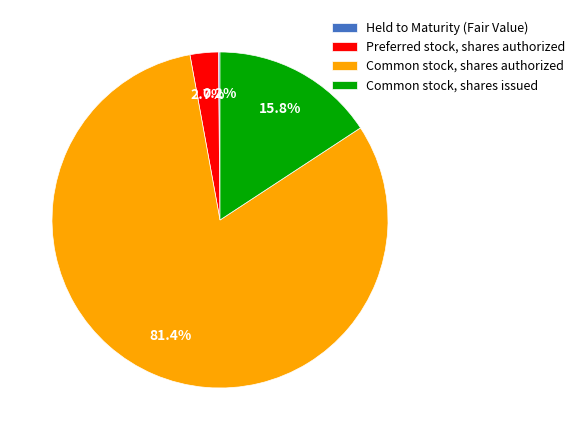

True or false: Preferred stock, shares authorized accounts for 16% of the total.

False